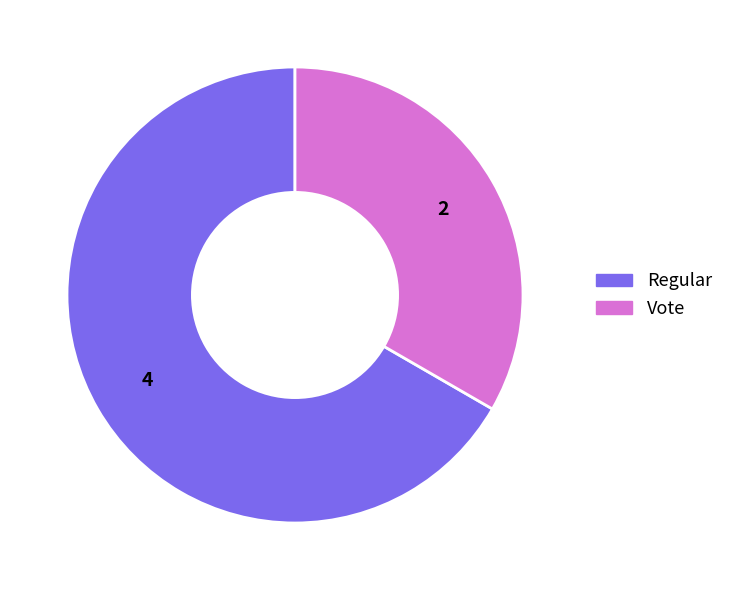

What is the largest slice in the pie chart?

Regular